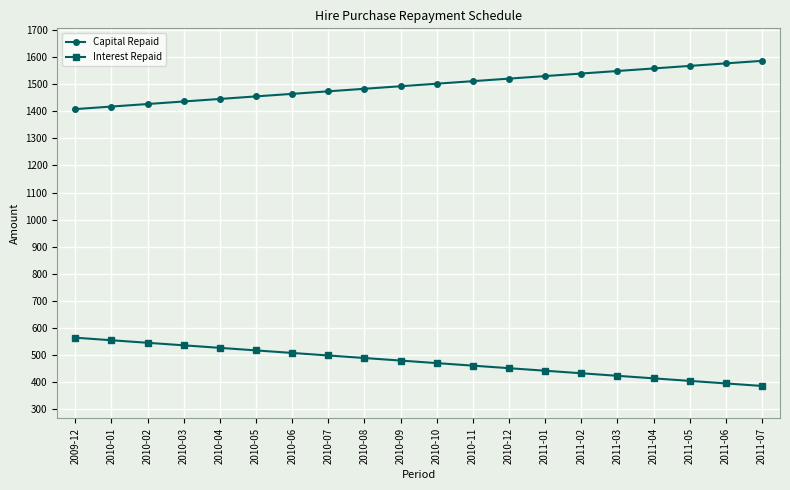

The value of Interest Repaid at 2010-02 is 746.6. True or false?

False